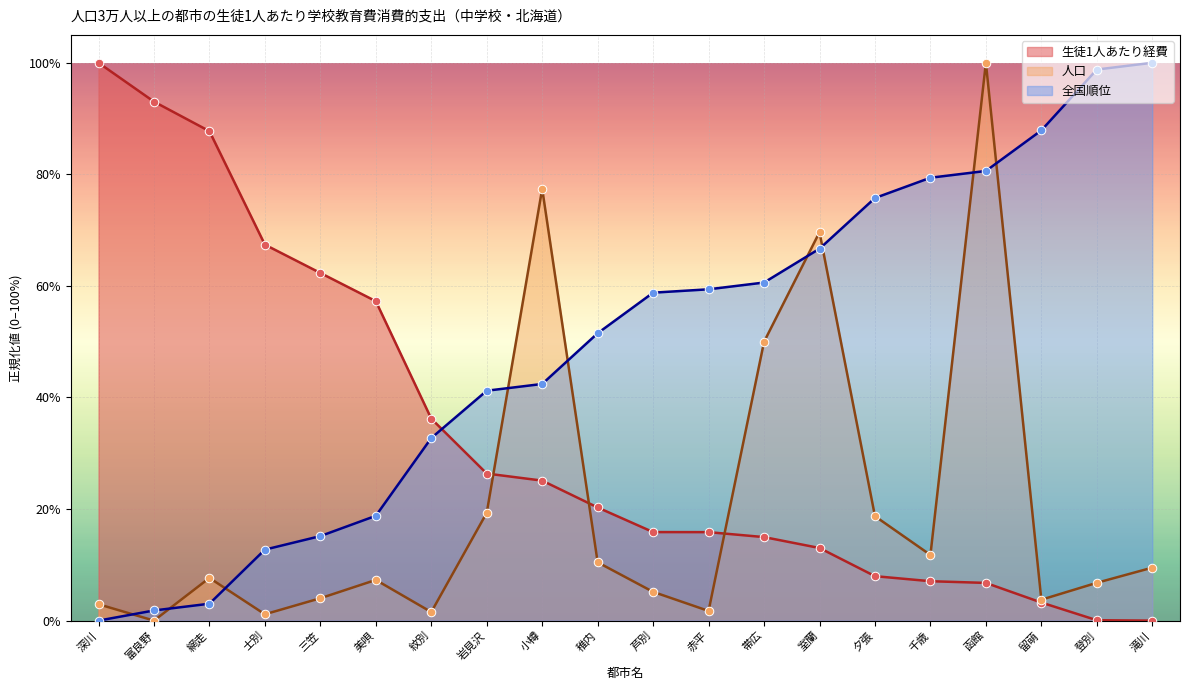

At which category is the sum across all series the highest?

函館